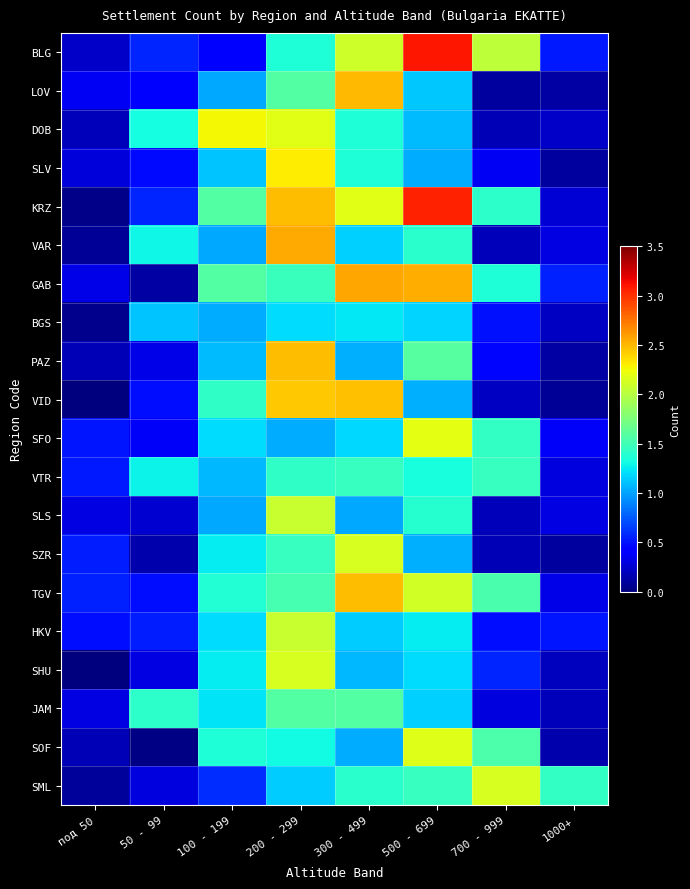

At how many categories does at least one series exceed 2?

5